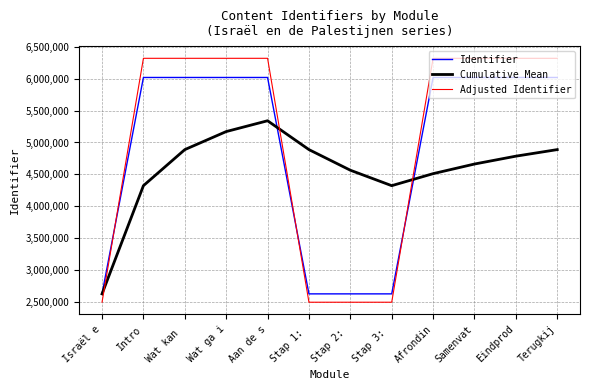

What is the maximum value for Adjusted Identifier?

6322017.5